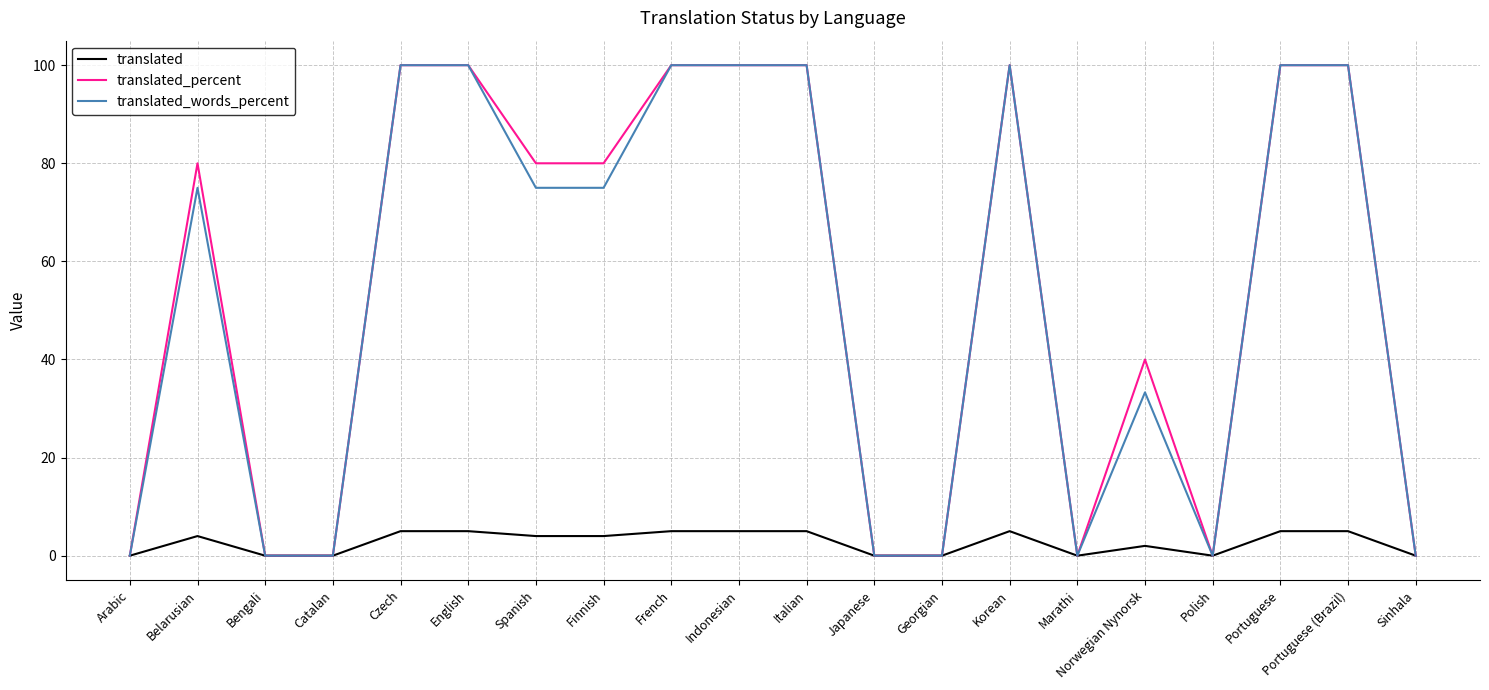

What position from the right is Japanese?

9